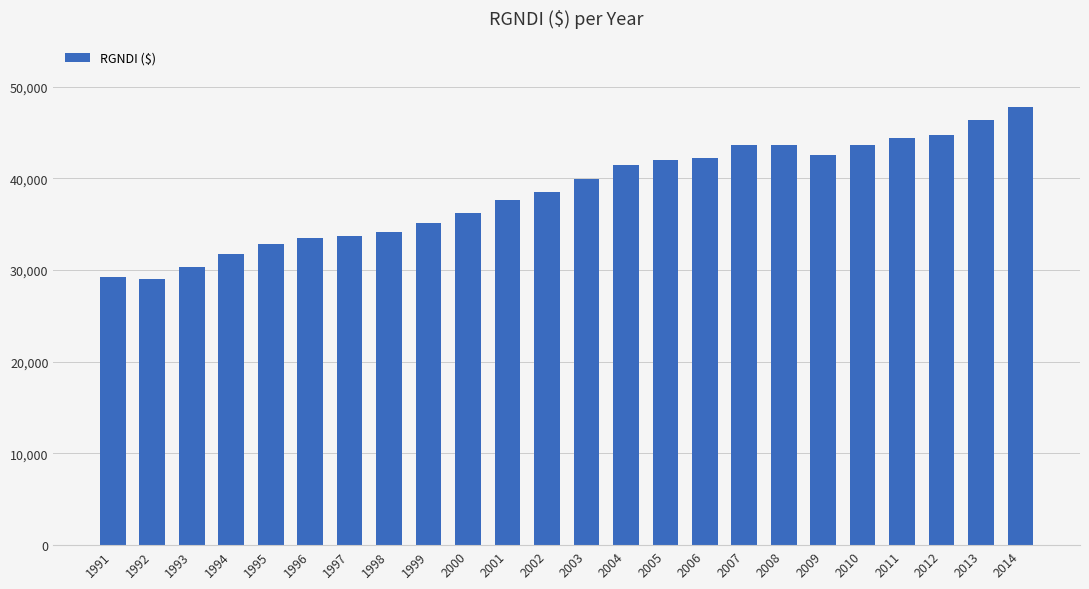

Is it true that the value at 2003 is 22644?

False